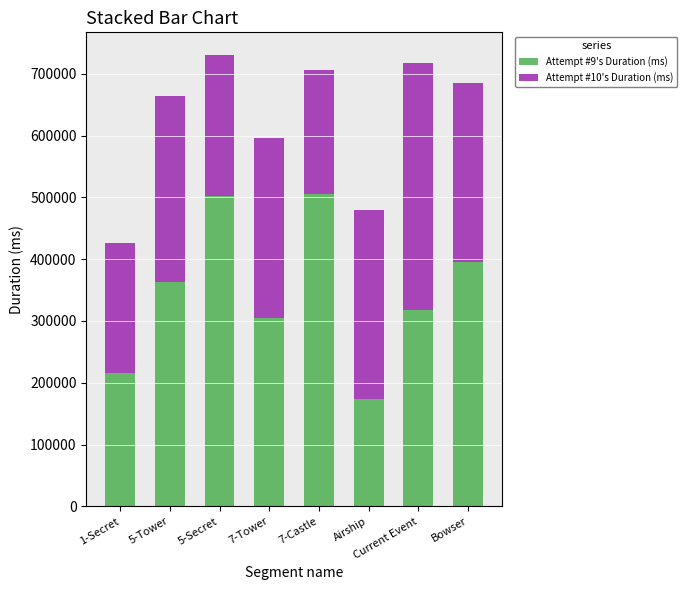

What is the lowest value of the Attempt #9's Duration (ms) series?

173442